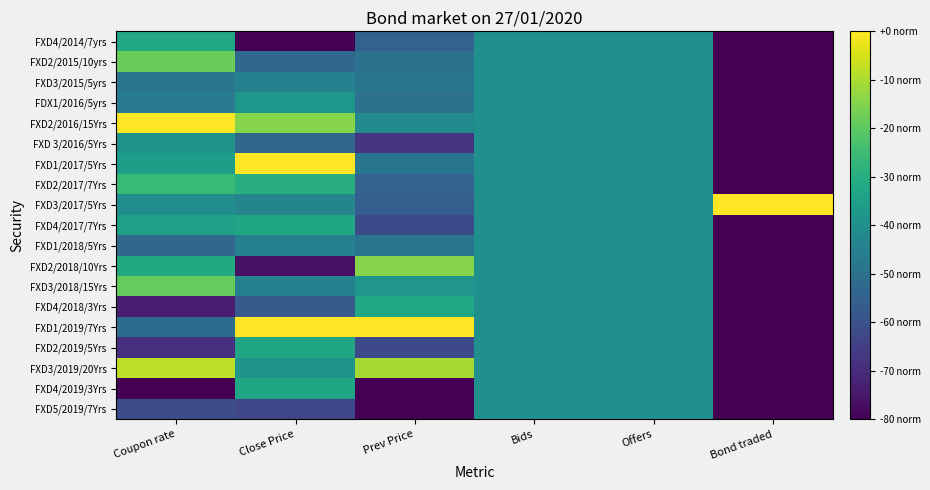

Between Offers and Prev Price, which is larger?

Offers